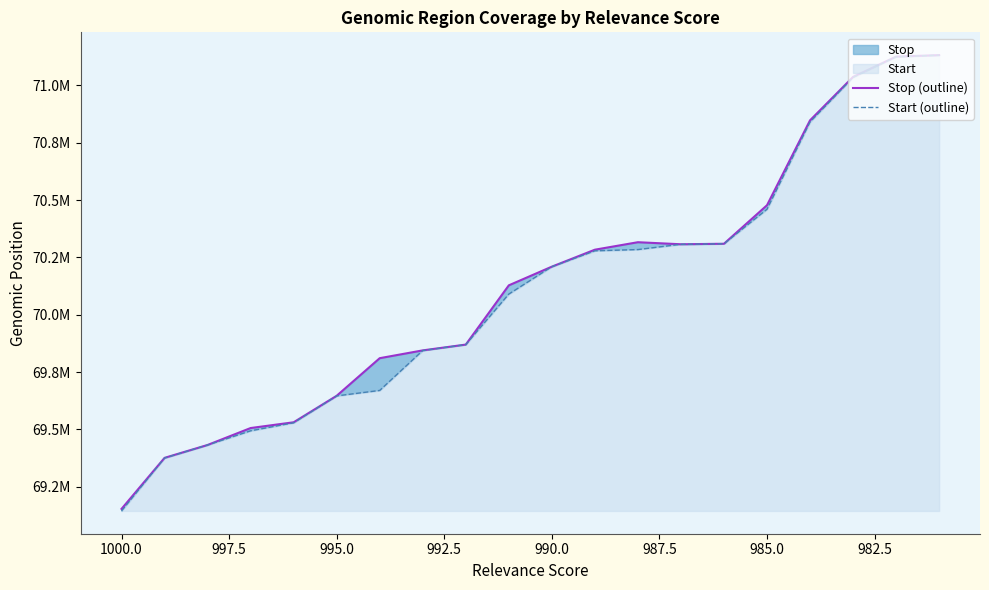

Reading right to left, list all the values displayed in this chart.

Stop (outline): 71.1	71.1	71.0	70.8	70.5	70.3	70.3	70.3	70.3	70.2	70.1	69.9	69.8	69.8	69.6	69.5	69.5	69.4	69.4	69.2
Start (outline): 71.1	71.1	71.0	70.8	70.5	70.3	70.3	70.3	70.3	70.2	70.1	69.9	69.8	69.7	69.6	69.5	69.5	69.4	69.4	69.1